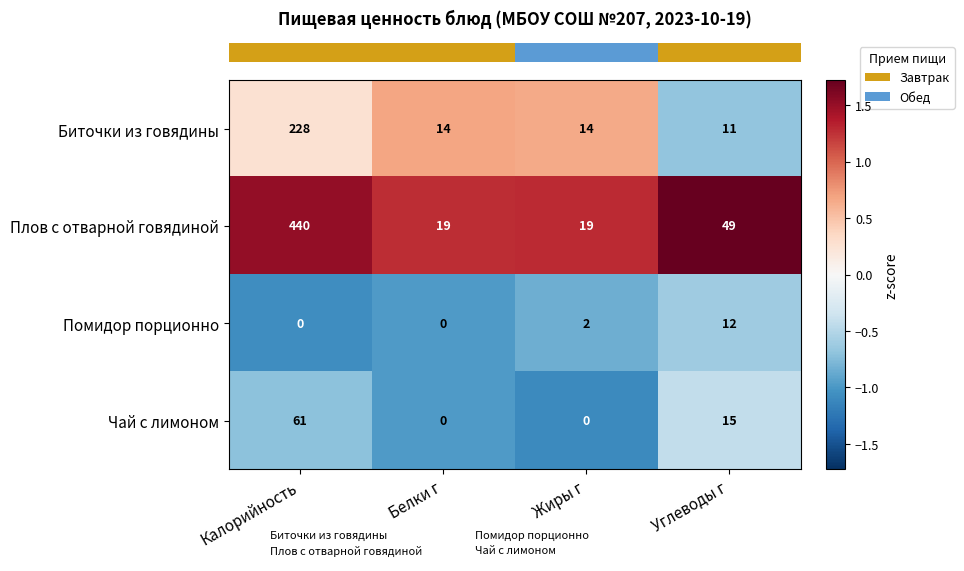

At Жиры г, list the series in order from smallest to largest.

Чай с лимоном, Помидор порционно, Биточки из говядины, Плов с отварной говядиной